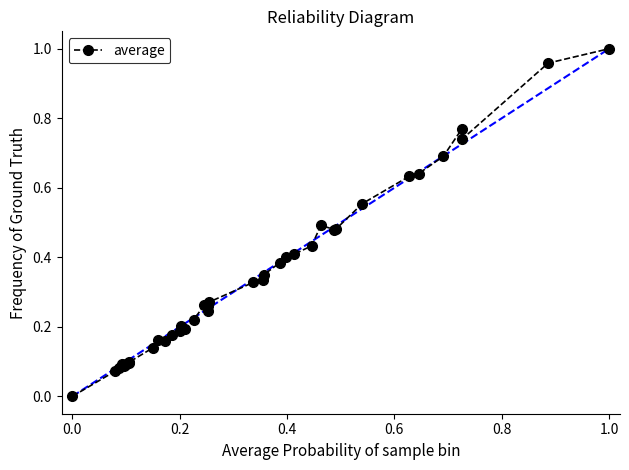

True or false: the data has more than 1 interior local peaks.

True